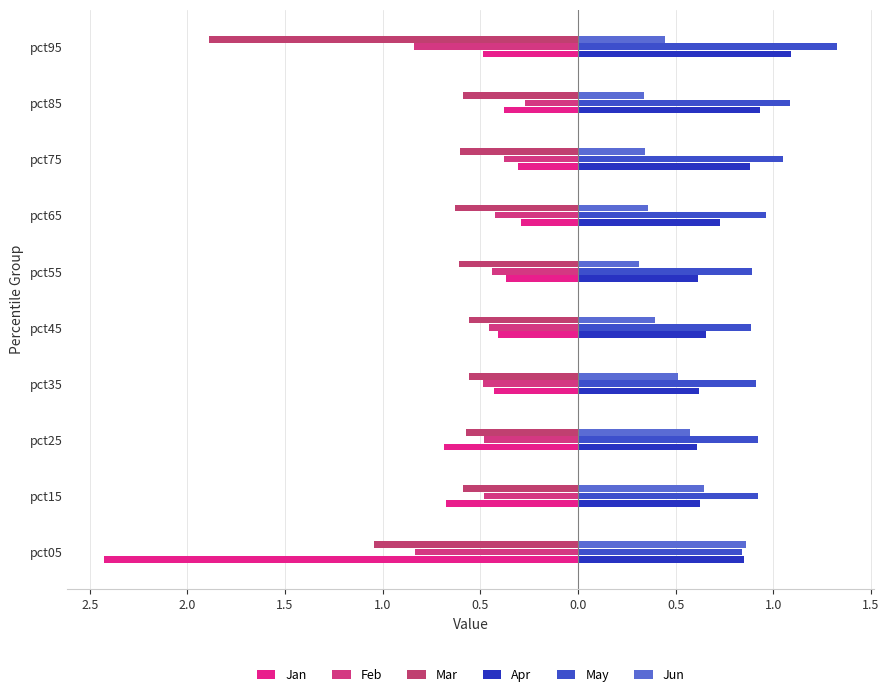

What is the highest value of the Jan series?

-0.3